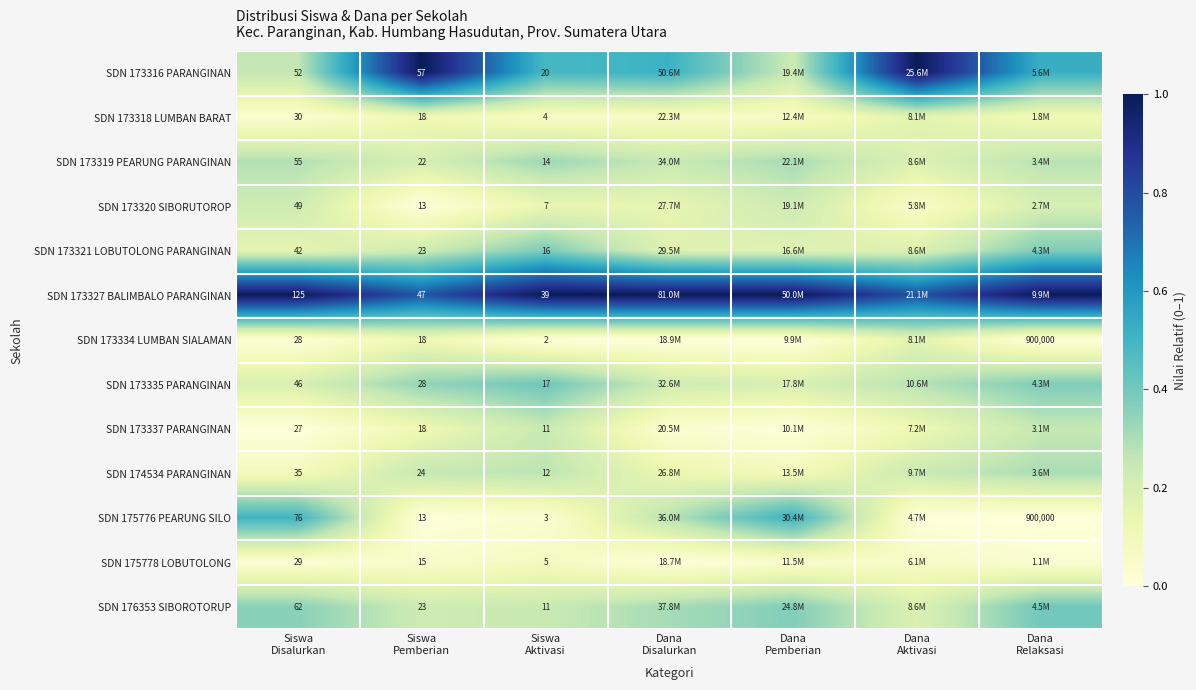

The SDN 173318 LUMBAN BARAT series shows 0.1 at Dana Relaksasi. True or false?

True